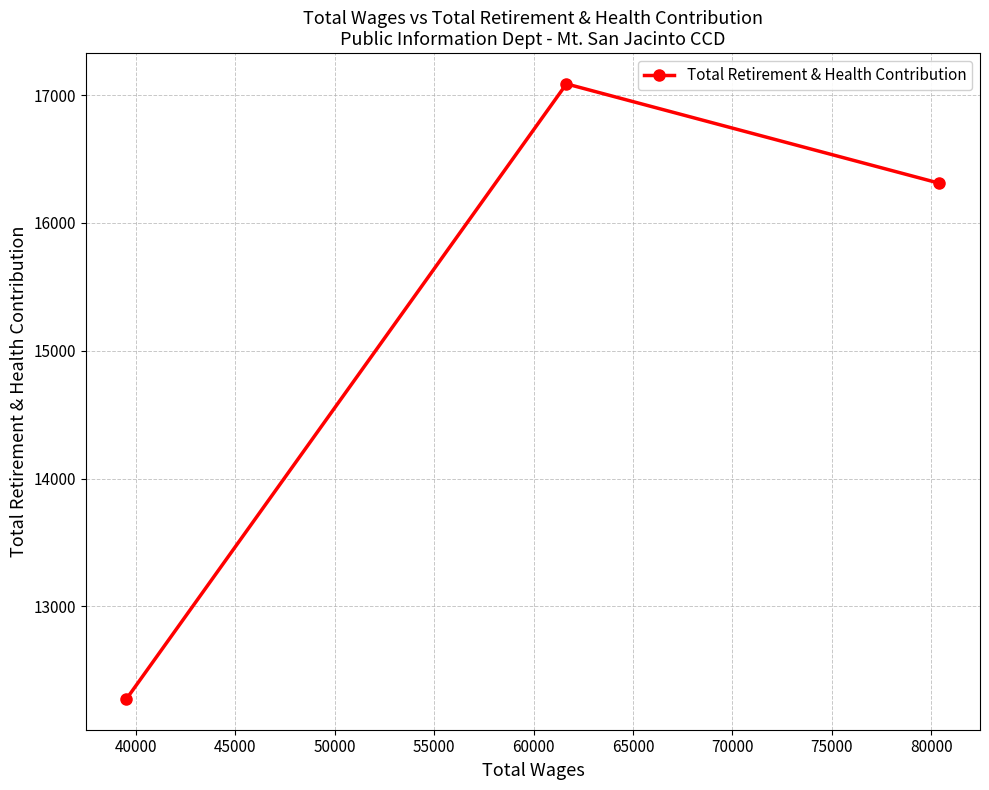

What is the maximum value shown in the chart?

17087